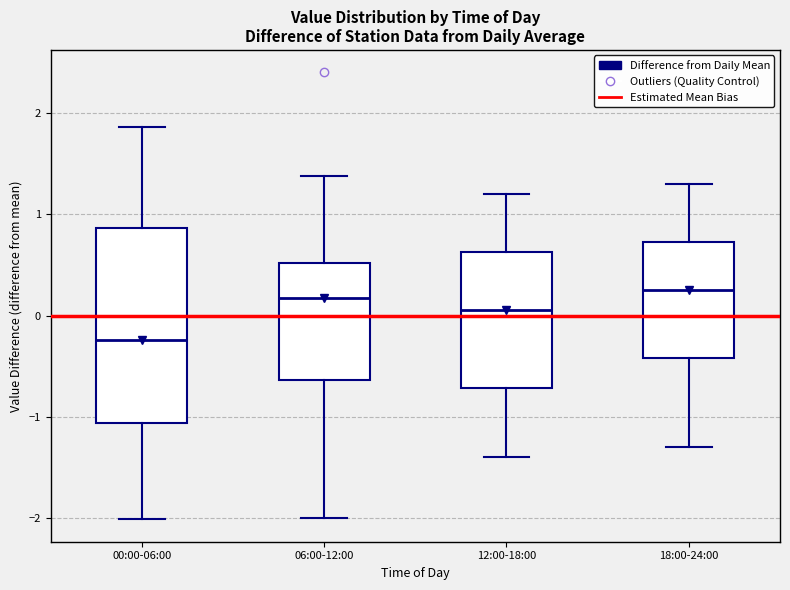

Reading left to right, read every box against the y-axis: the position of its median line, the range the box covers, and the ends of its whiskers. The values are not printed on the chart, so give them approximately, as read against the axis.

00:00-06:00: median -0.2, box -1.1 to 0.9, whiskers -2.0 to 1.9
06:00-12:00: median 0.2, box -0.6 to 0.5, whiskers -2.0 to 1.4
12:00-18:00: median 0.1, box -0.7 to 0.6, whiskers -1.4 to 1.2
18:00-24:00: median 0.3, box -0.4 to 0.7, whiskers -1.3 to 1.3